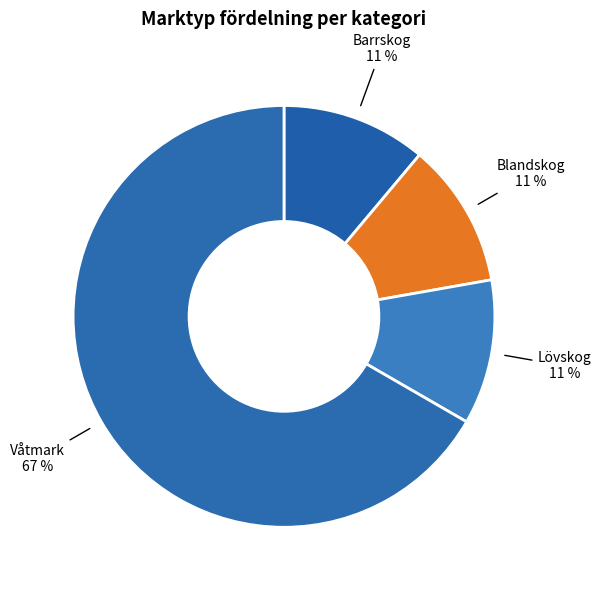

To the nearest percent, what is the average slice percentage?

25%